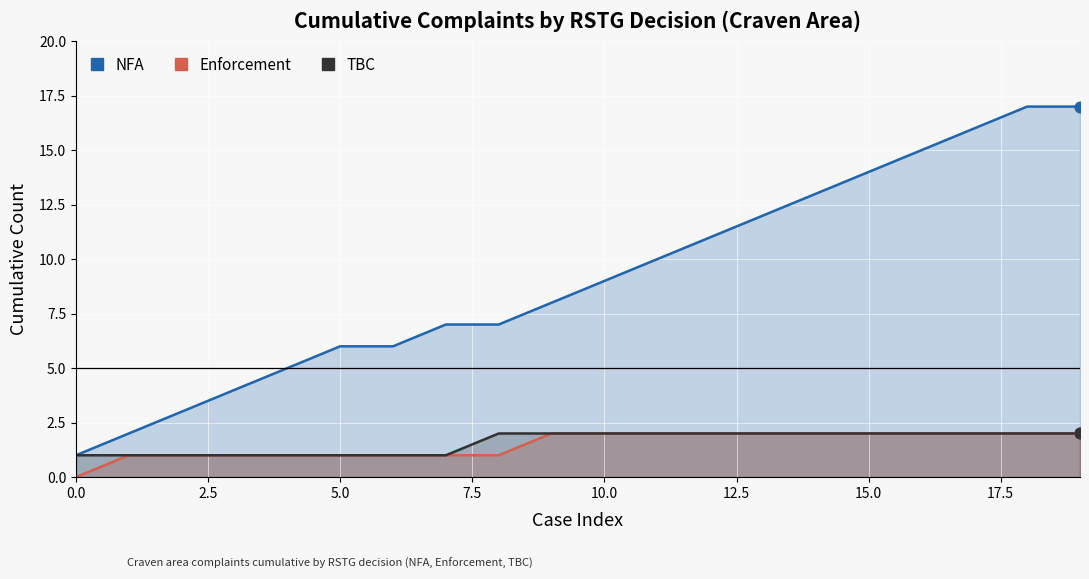

Which series reaches the maximum Y coordinate?

NFA